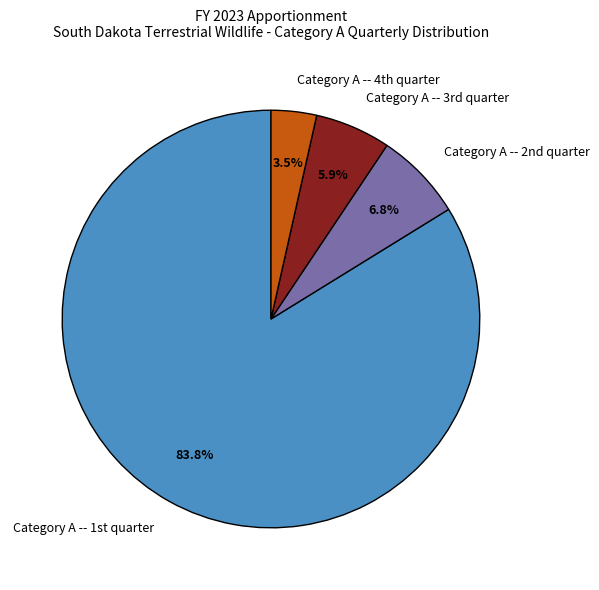

Which category accounts for the majority?

Category A -- 1st quarter